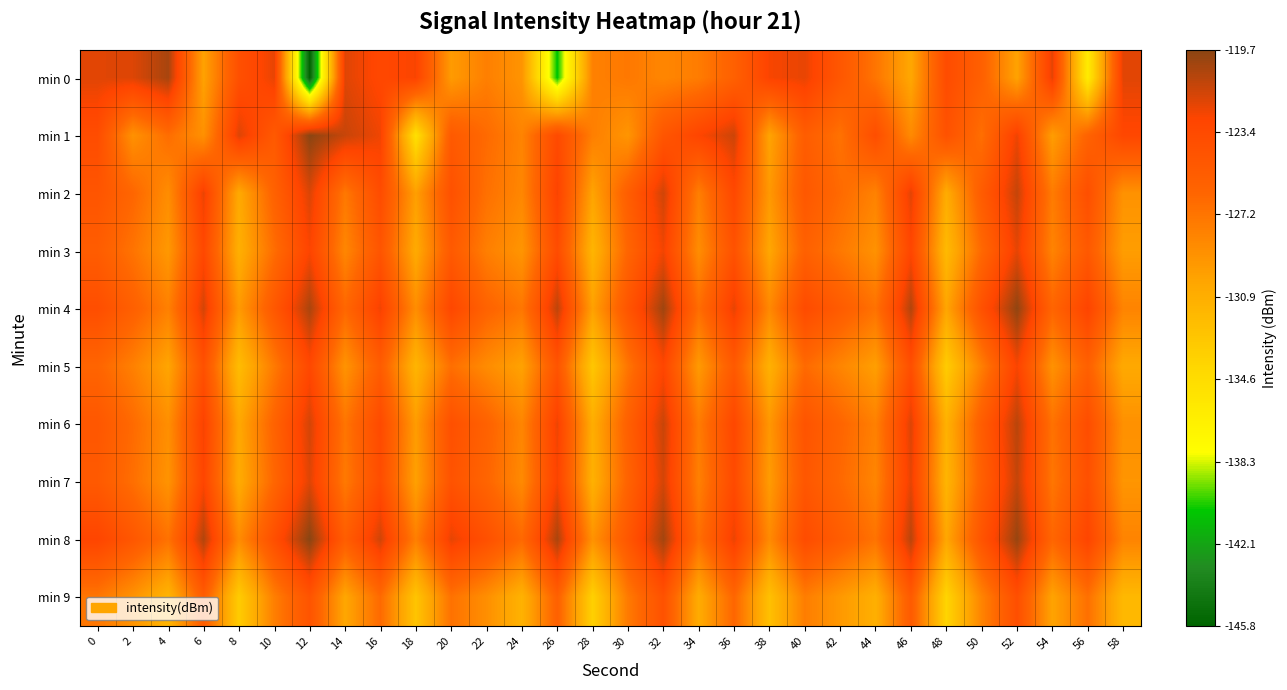

Reading left to right, list all the values displayed in this chart.

min 0: 0=-122.1	2=-122.0	4=-120.5	6=-130.0	8=-124.0	10=-122.2	12=-145.8	14=-122.0	16=-123.2	18=-122.7	20=-129.5	22=-127.8	24=-129.1	26=-140.7	28=-128.0	30=-127.4	32=-128.3	34=-127.6	36=-125.7	38=-122.7	40=-122.3	42=-124.7	44=-127.2	46=-130.3	48=-123.6	50=-125.6	52=-130.0	54=-122.1	56=-136.1	58=-122.1
min 1: 0=-123.7	2=-129.0	4=-126.7	6=-128.9	8=-121.9	10=-125.0	12=-119.8	14=-121.4	16=-122.5	18=-135.0	20=-125.0	22=-126.5	24=-128.1	26=-123.4	28=-127.8	30=-129.2	32=-124.6	34=-122.9	36=-121.5	38=-130.1	40=-125.3	42=-127.0	44=-123.8	46=-128.5	48=-124.2	50=-126.8	52=-122.4	54=-129.7	56=-125.9	58=-123.1
min 2: 0=-124.5	2=-126.2	4=-128.7	6=-122.3	8=-130.5	10=-125.8	12=-121.9	14=-127.4	16=-123.6	18=-129.8	20=-124.1	22=-126.9	24=-128.3	26=-122.7	28=-130.1	30=-125.4	32=-121.6	34=-127.8	36=-123.2	38=-129.4	40=-124.8	42=-126.5	44=-128.0	46=-122.1	48=-130.7	50=-125.2	52=-121.3	54=-127.6	56=-123.9	58=-129.0
min 3: 0=-125.3	2=-127.1	4=-129.4	6=-123.2	8=-131.0	10=-126.7	12=-122.8	14=-128.3	16=-124.5	18=-130.6	20=-125.0	22=-127.8	24=-129.2	26=-123.6	28=-131.4	30=-126.1	32=-122.5	34=-128.7	36=-124.2	38=-130.3	40=-125.7	42=-127.4	44=-129.0	46=-123.0	48=-131.8	50=-126.4	52=-122.2	54=-128.1	56=-124.9	58=-129.7
min 4: 0=-123.8	2=-125.6	4=-127.9	6=-121.7	8=-129.5	10=-124.8	12=-120.6	14=-126.3	16=-122.5	18=-128.7	20=-123.1	22=-125.9	24=-127.3	26=-121.1	28=-129.9	30=-124.5	32=-120.3	34=-126.7	36=-122.2	38=-128.4	40=-123.5	42=-125.2	44=-127.0	46=-120.8	48=-130.2	50=-124.1	52=-119.9	54=-126.1	56=-122.8	58=-128.1
min 5: 0=-126.1	2=-127.9	4=-130.2	6=-124.1	8=-132.0	10=-127.5	12=-123.2	14=-129.1	16=-125.3	18=-131.4	20=-126.8	22=-128.6	24=-130.0	26=-124.5	28=-132.8	30=-127.2	32=-123.0	34=-129.5	36=-125.0	38=-131.1	40=-126.5	42=-128.2	44=-129.8	46=-123.9	48=-133.2	50=-127.8	52=-122.7	54=-129.0	56=-125.7	58=-130.5
min 6: 0=-124.7	2=-126.5	4=-128.8	6=-122.6	8=-130.4	10=-125.9	12=-121.7	14=-127.2	16=-123.4	18=-129.6	20=-124.0	22=-125.8	24=-128.2	26=-122.4	28=-130.8	30=-125.6	32=-121.4	34=-127.6	36=-123.1	38=-129.3	40=-124.4	42=-126.1	44=-127.9	46=-121.9	48=-131.1	50=-125.3	52=-121.0	54=-127.0	56=-123.7	58=-128.9
min 7: 0=-125.0	2=-126.8	4=-129.1	6=-122.9	8=-130.7	10=-126.2	12=-122.0	14=-127.5	16=-123.7	18=-129.9	20=-124.3	22=-126.1	24=-128.5	26=-122.7	28=-131.1	30=-125.9	32=-121.7	34=-127.9	36=-123.4	38=-129.6	40=-124.7	42=-126.4	44=-128.2	46=-122.2	48=-131.4	50=-125.6	52=-121.3	54=-127.3	56=-124.0	58=-129.2
min 8: 0=-122.9	2=-124.7	4=-127.0	6=-120.8	8=-128.6	10=-123.9	12=-119.7	14=-125.4	16=-121.6	18=-127.8	20=-122.2	22=-124.0	24=-126.4	26=-120.6	28=-129.0	30=-124.7	32=-120.4	34=-126.8	36=-122.3	38=-128.5	40=-123.6	42=-125.3	44=-127.1	46=-121.0	48=-130.3	50=-124.4	52=-120.1	54=-126.2	56=-122.9	58=-128.1
min 9: 0=-127.3	2=-129.1	4=-131.4	6=-125.3	8=-133.2	10=-127.8	12=-124.4	14=-130.3	16=-126.5	18=-132.6	20=-127.0	22=-128.8	24=-131.2	26=-125.7	28=-133.6	30=-127.5	32=-124.2	34=-130.7	36=-126.2	38=-132.3	40=-127.7	42=-129.4	44=-131.0	46=-125.1	48=-133.9	50=-128.1	52=-123.9	54=-130.1	56=-126.9	58=-131.7